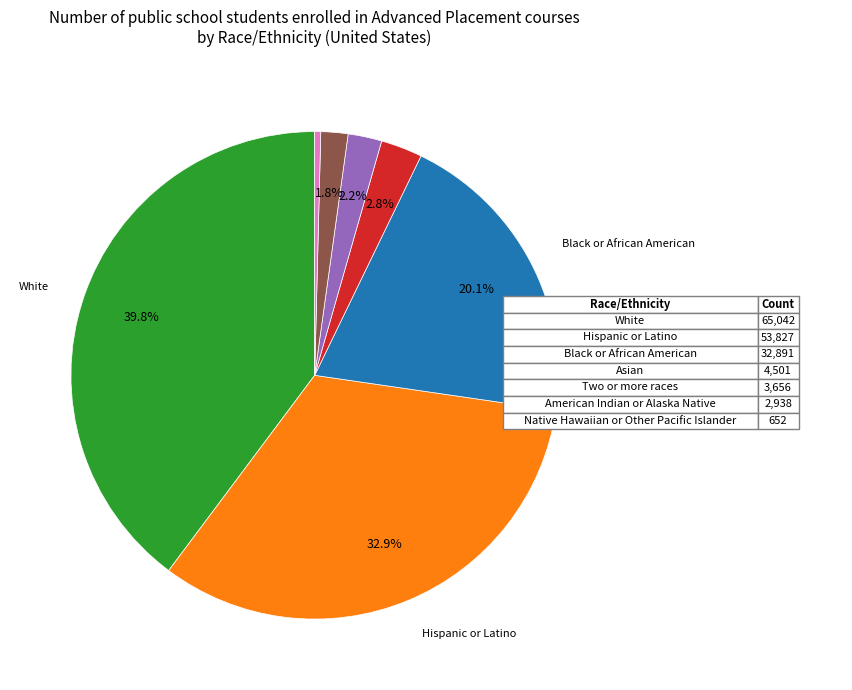

Is there a majority slice in this chart?

No